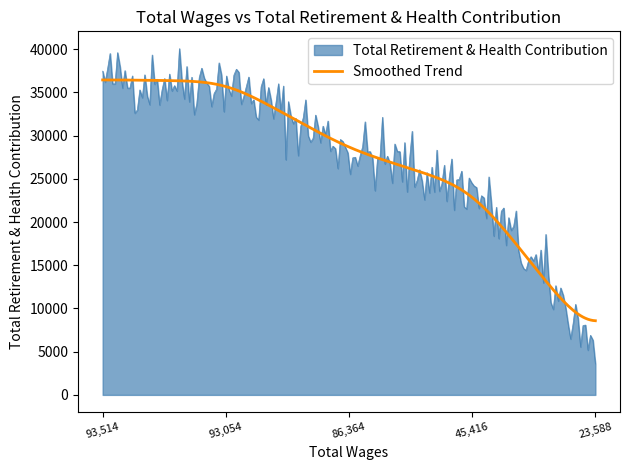

List the series in order of their peak value, highest first.

Total Retirement & Health Contribution, Smoothed Trend